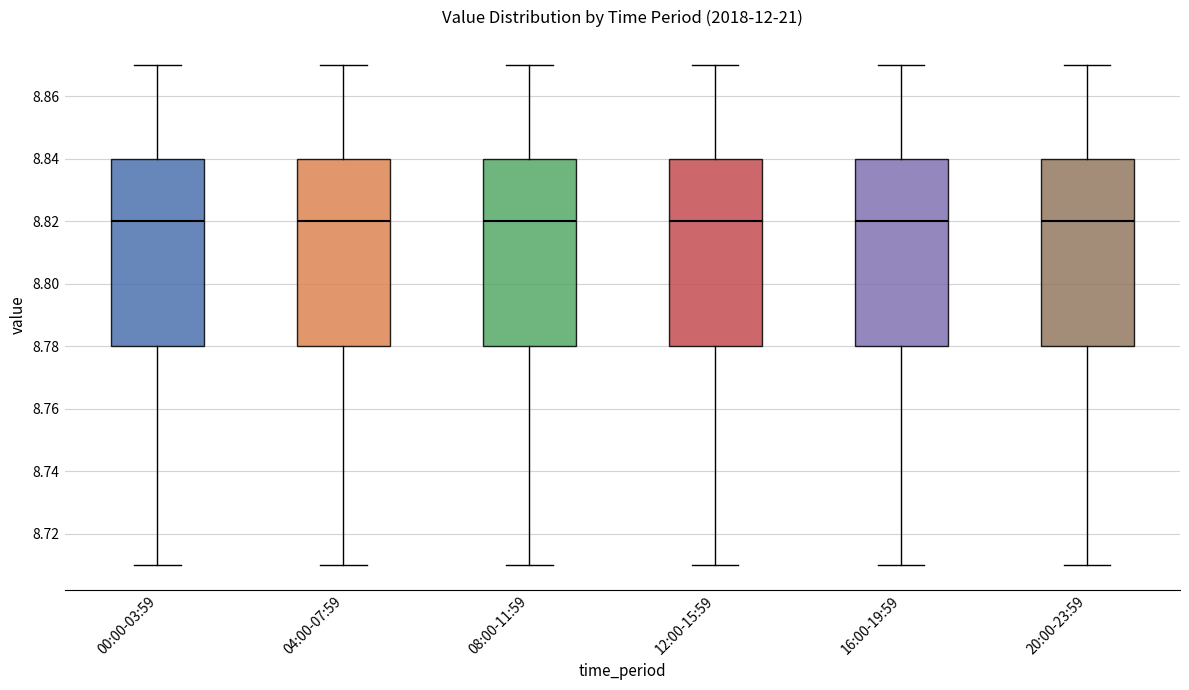

Where does the median line of the box for 12:00-15:59 sit on the y-axis? The values are not printed on the chart, so give them approximately, as read against the axis.

8.82